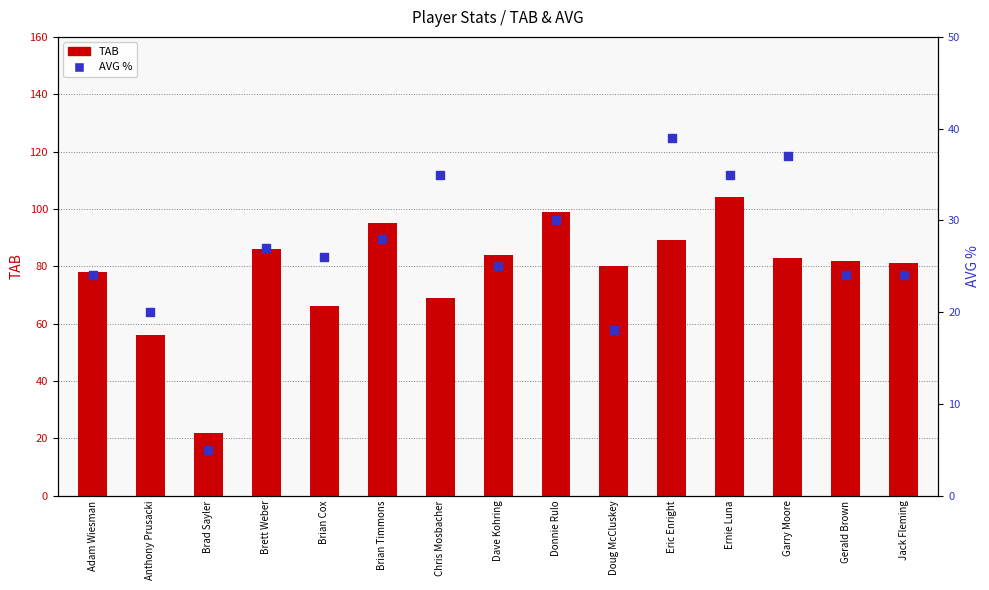

Which series reaches the minimum Y coordinate?

AVG %